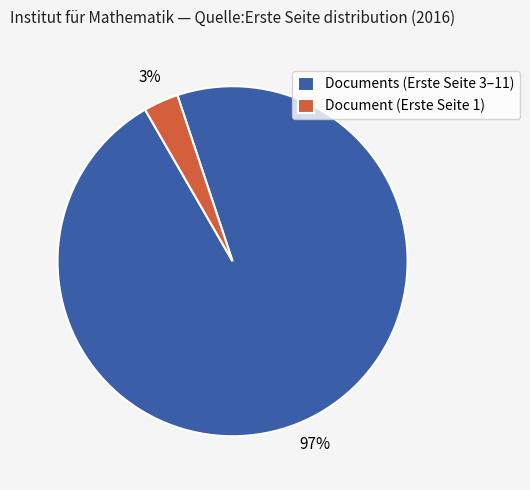

How many slices are in this pie chart?

2